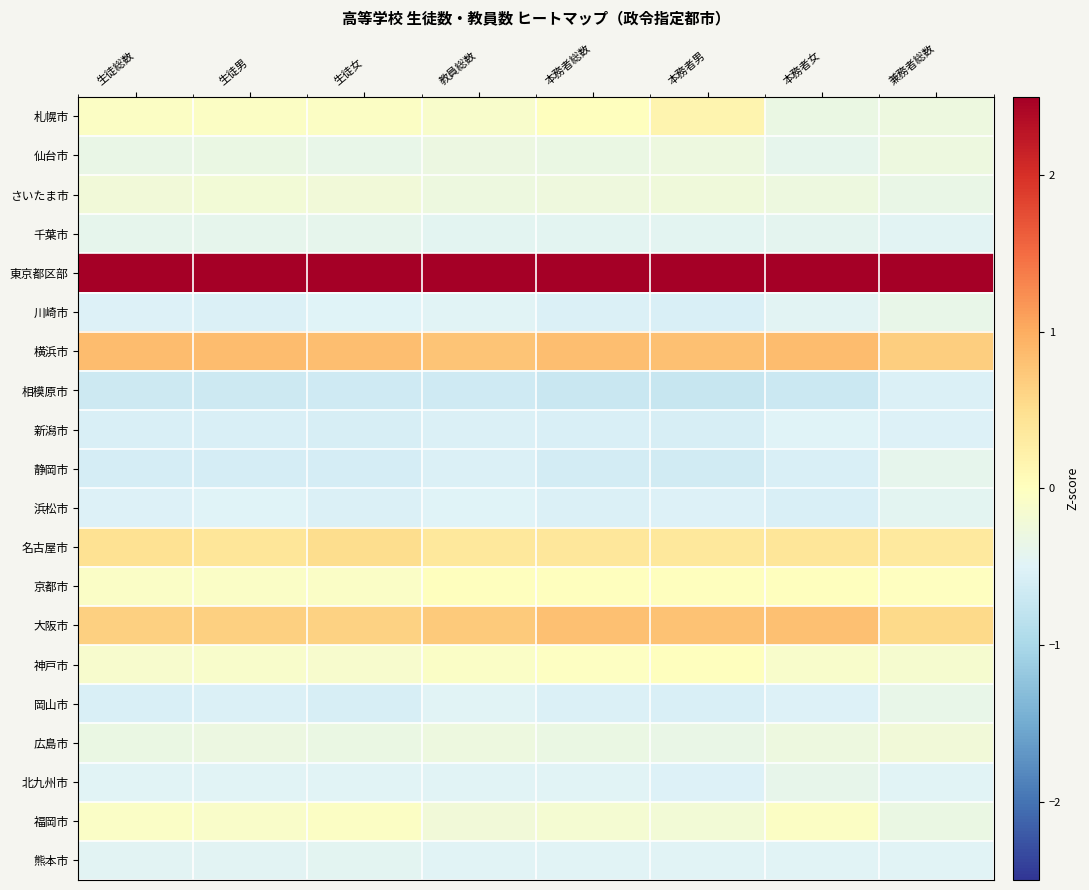

At how many categories does at least one series exceed 0?

8